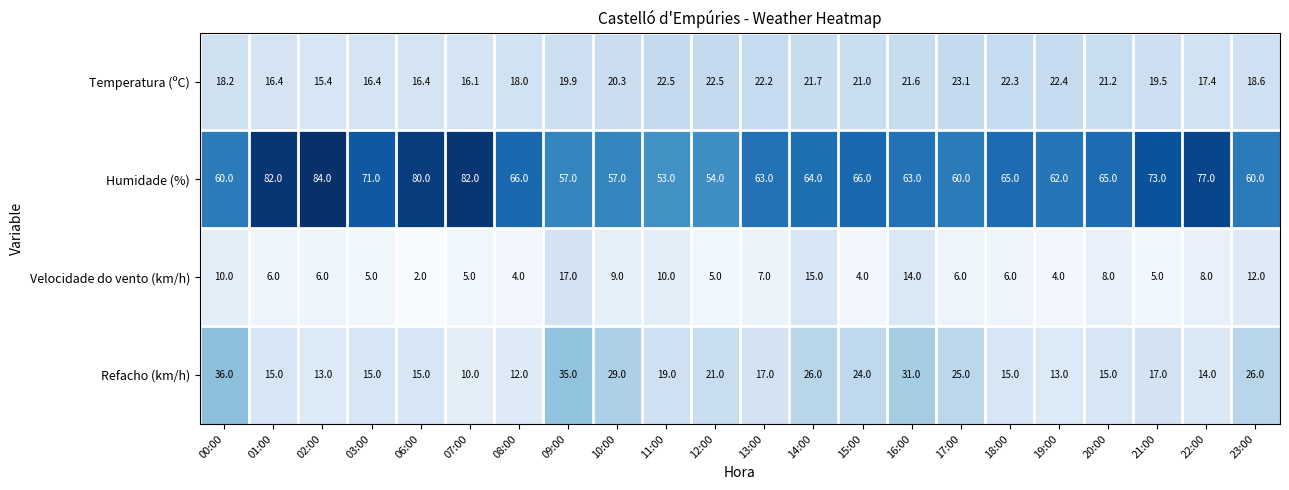

What is the difference between the maximum and second lowest values in the Temperatura (ºC) series?

7.0